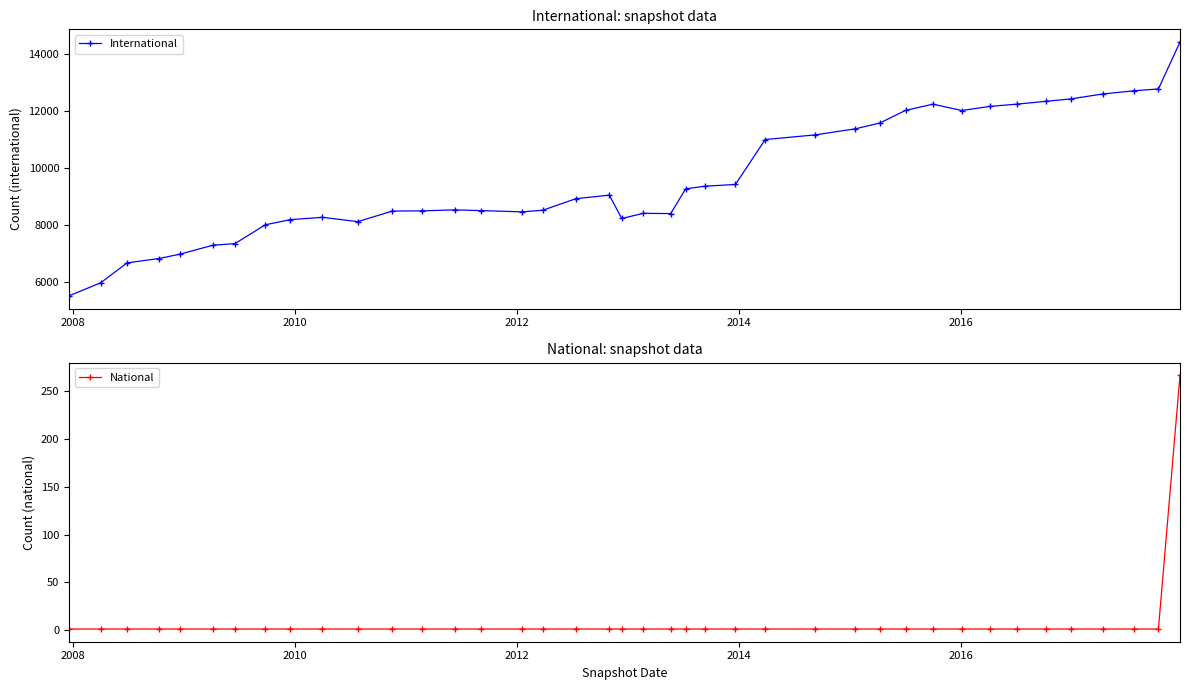

How many data points in National are above 1?

1